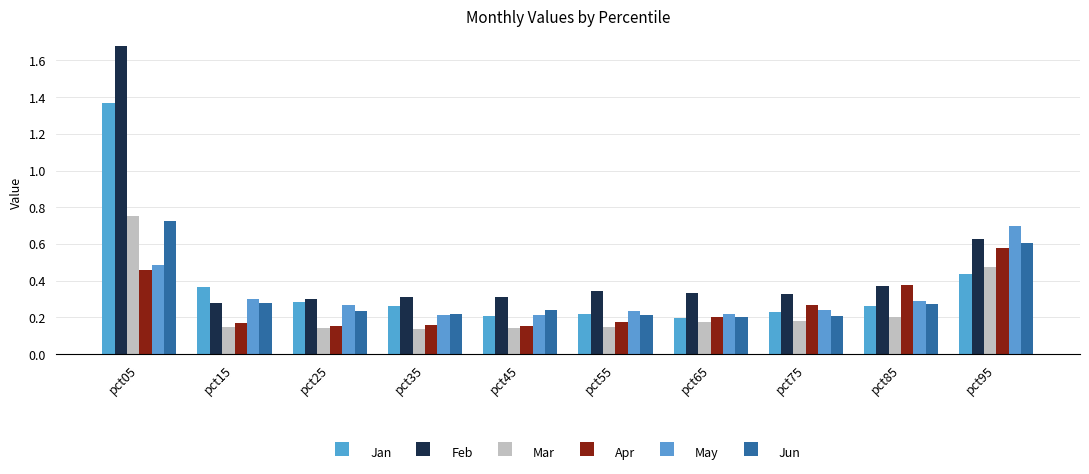

At which category is the sum across all series the highest?

pct05